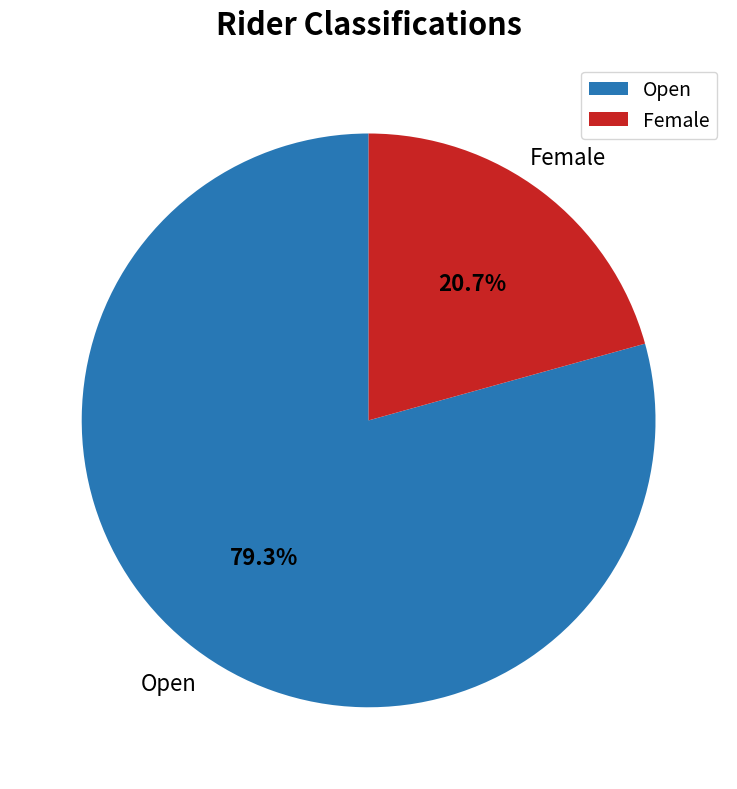

To the nearest percent, what is the average slice percentage?

50%